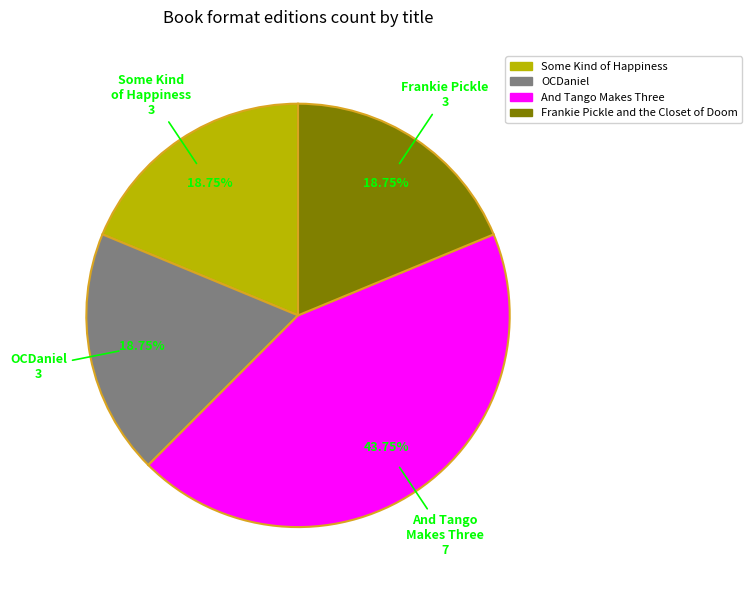

Combined, do OCDaniel 3 and Frankie Pickle 3 account for over 50%?

No